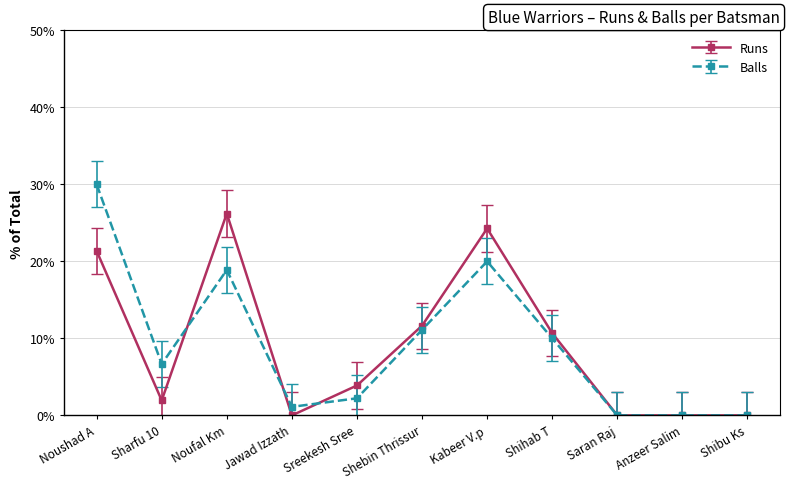

What is the label of the 9th point from the left?

Saran Raj